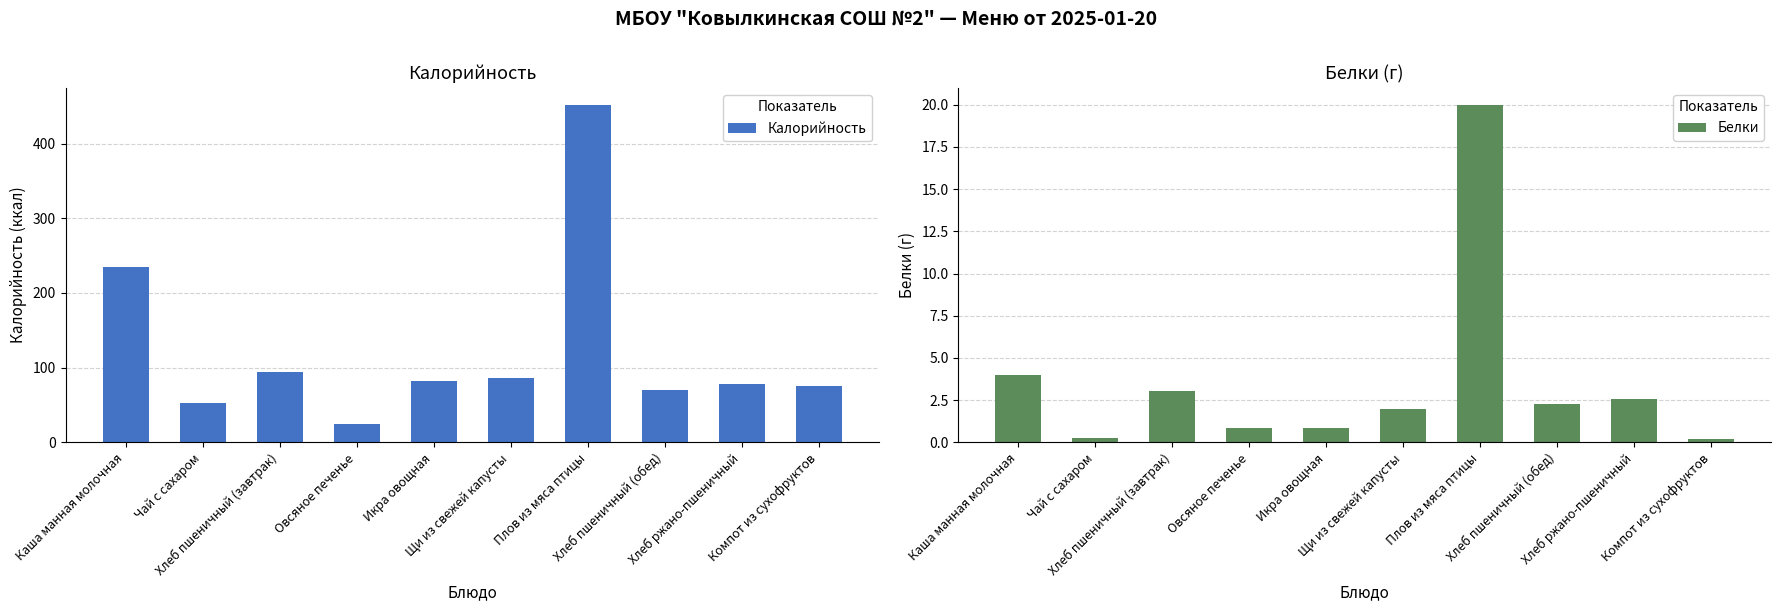

Does the chart contain stacked bars?

No